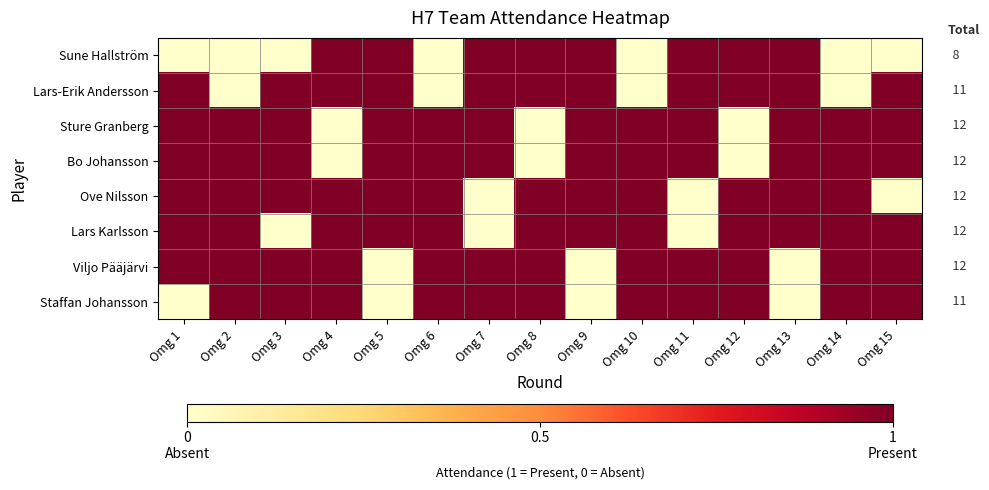

How many data points does each series have?

15